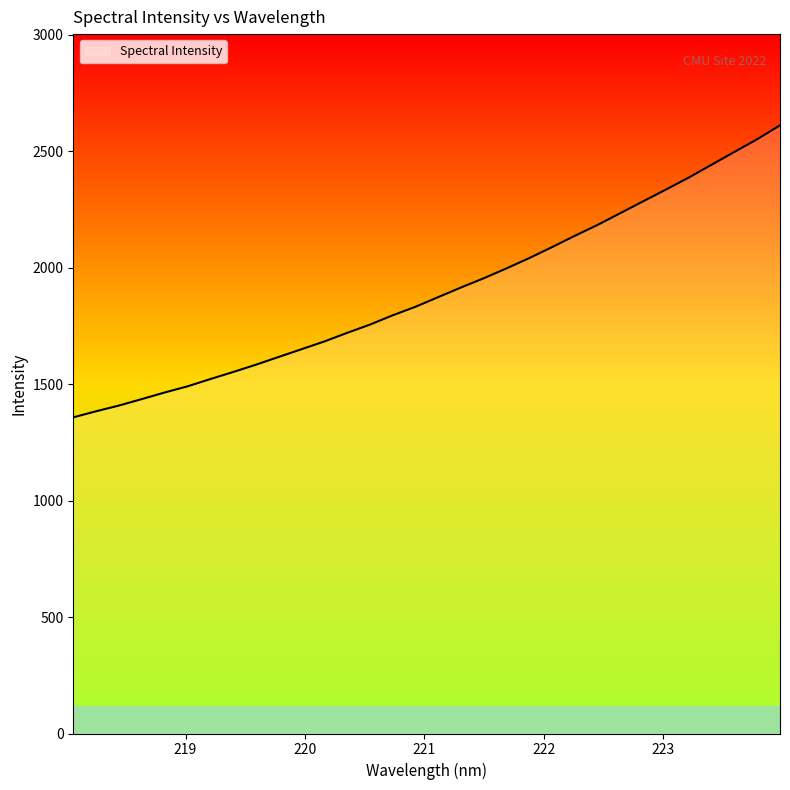

What is the minimum value shown in the chart?

1357.1